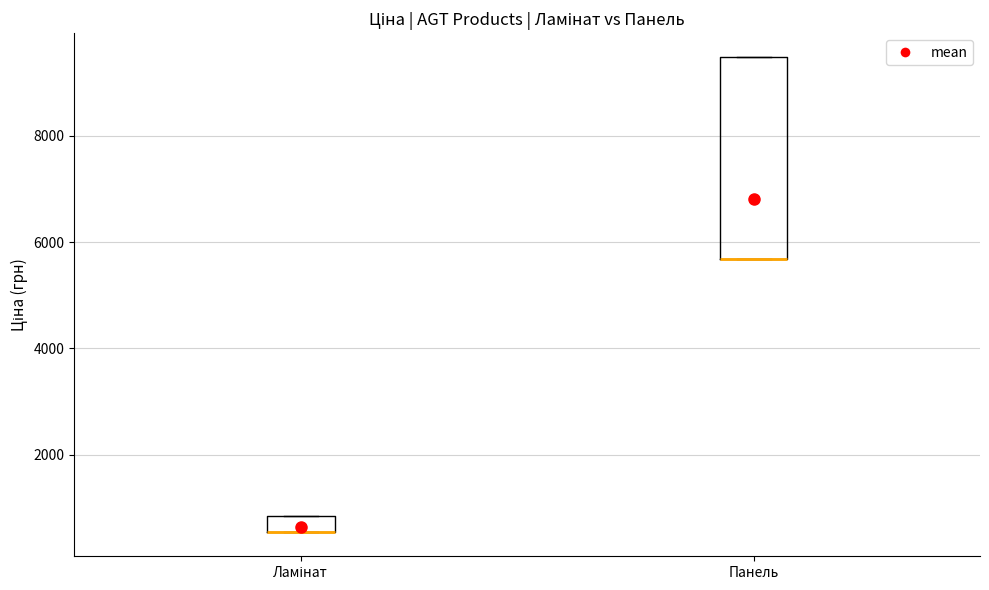

Where is the lower edge of the box for Панель on the y-axis? The values are not printed on the chart, so give them approximately, as read against the axis.

5600